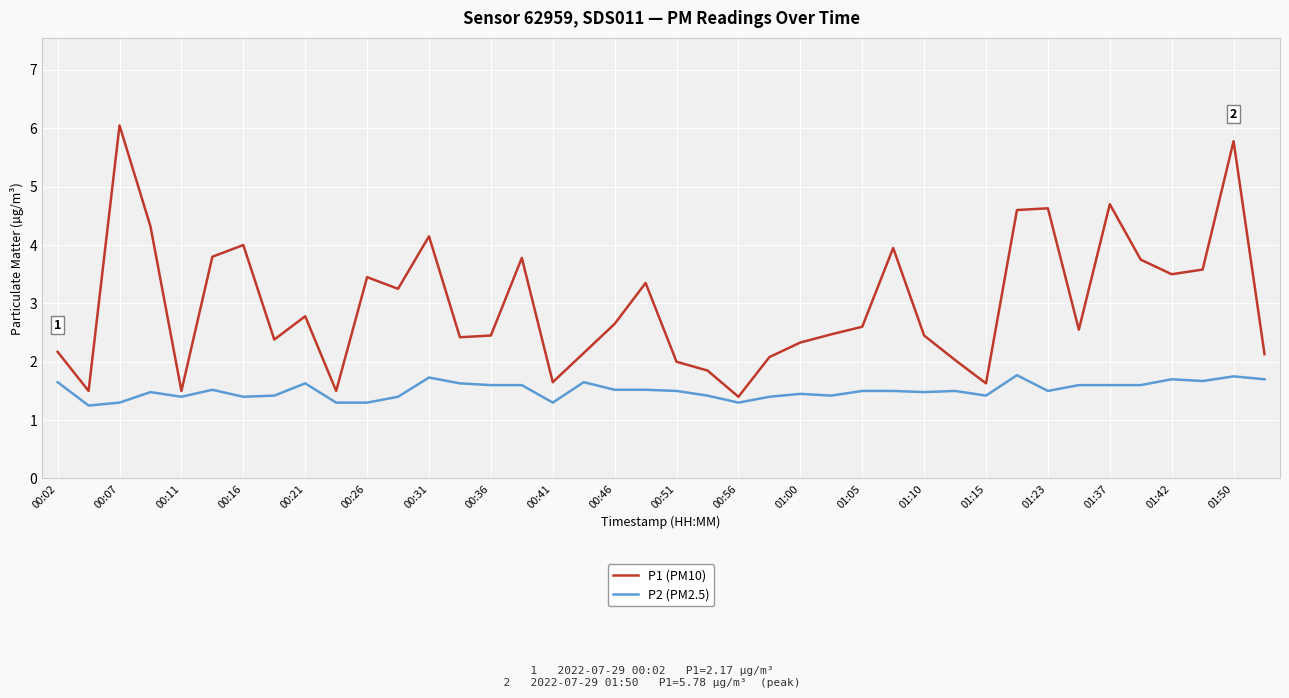

What is the maximum value for P2 (PM2.5)?

1.8